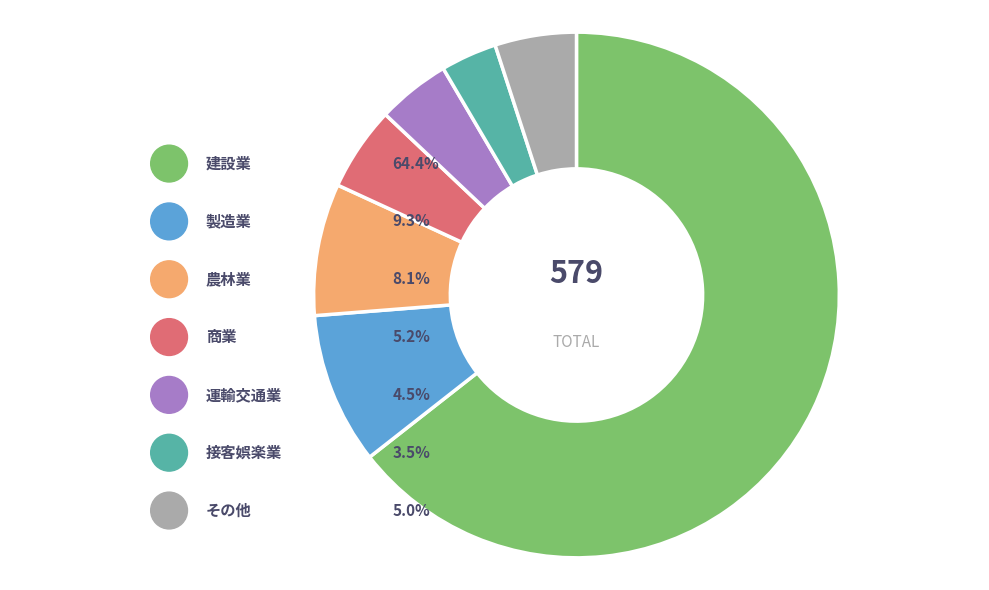

True or false: 運輸交通業 accounts for 1% of the total.

False